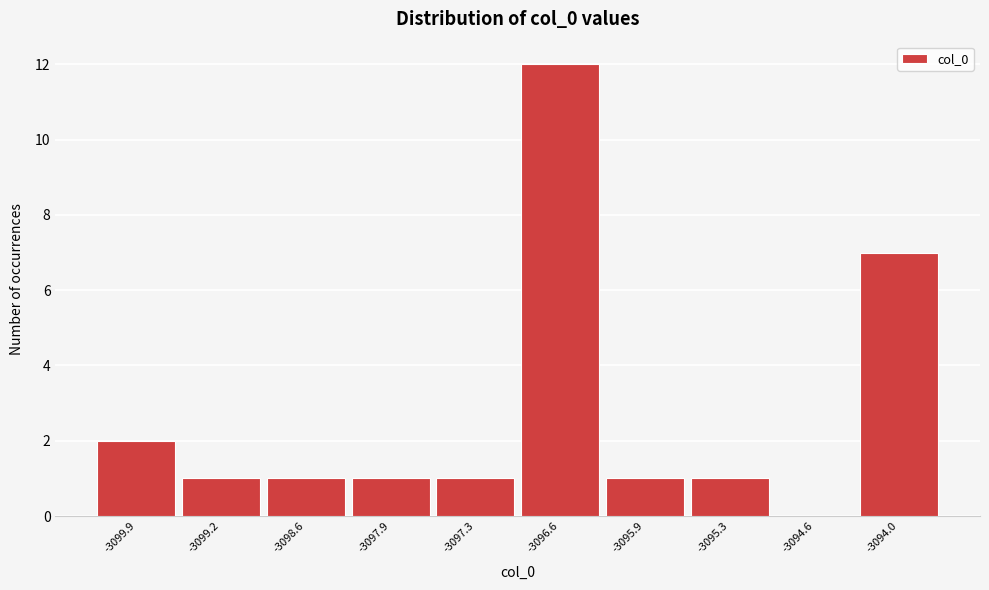

Reading left to right, what are all the values shown in this chart?

-3099.9=2	-3099.2=1	-3098.6=1	-3097.9=1	-3097.3=1	-3096.6=12	-3095.9=1	-3095.3=1	-3094.6=0	-3094.0=7